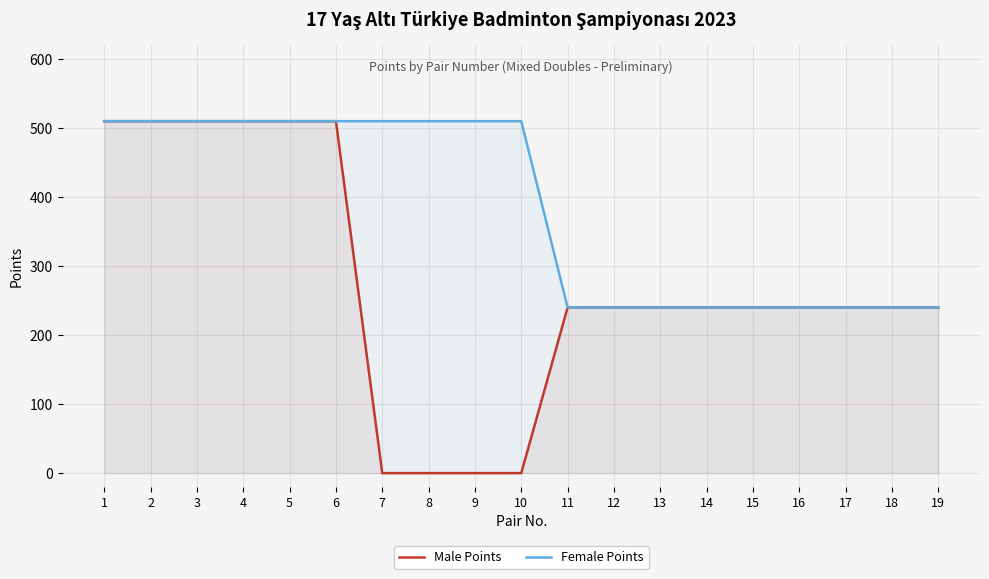

True or false: Female Points and Male Points cross at least once.

False